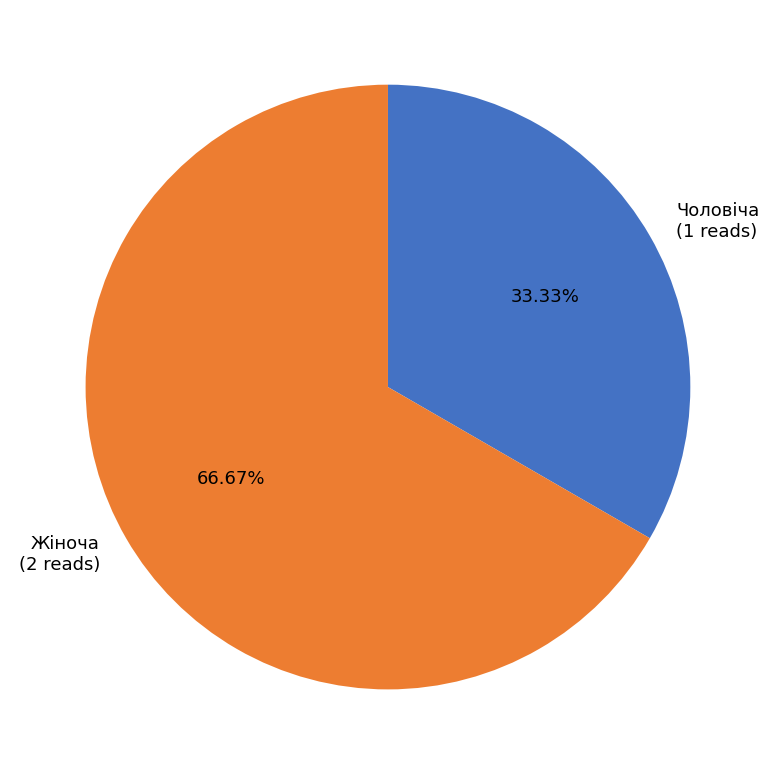

Is it true that Чоловіча is 41% of the pie?

False